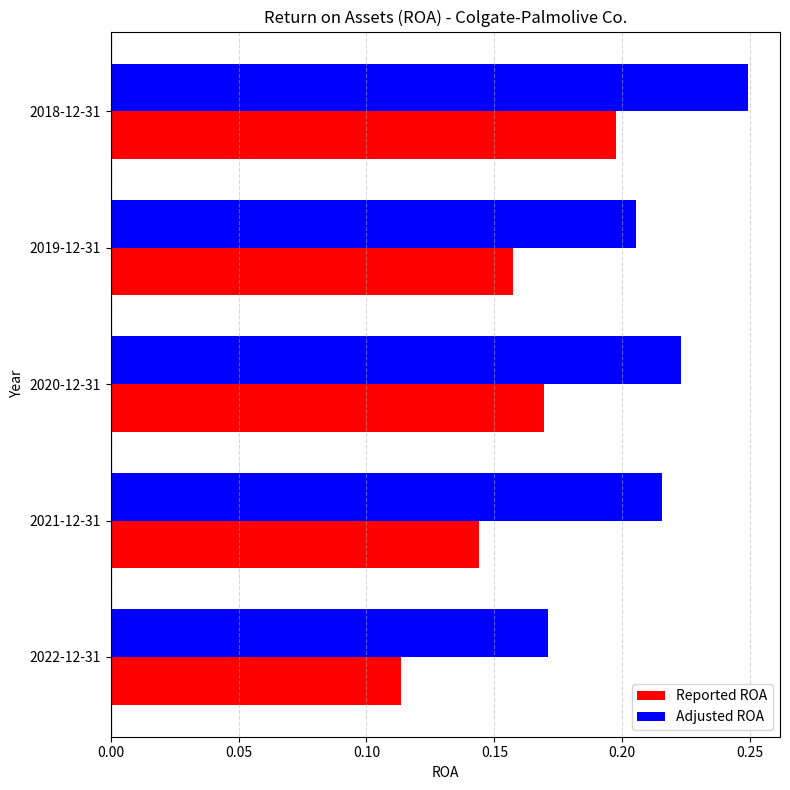

List the series in order of their peak value, highest first.

Adjusted ROA, Reported ROA